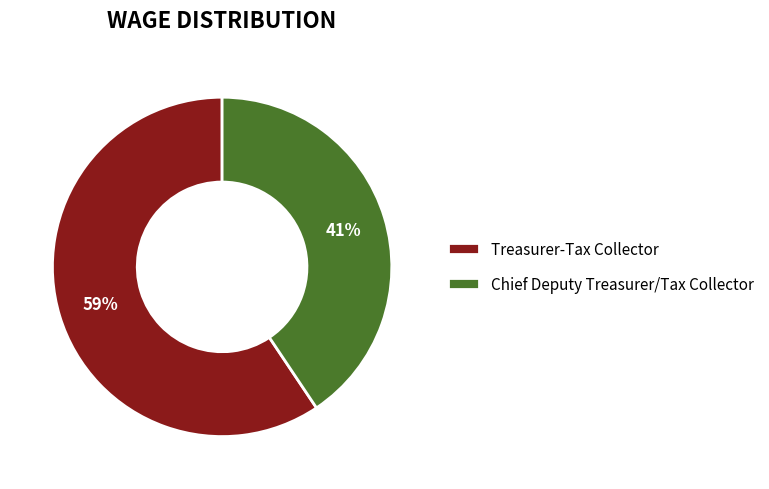

How many slices are in this pie chart?

2